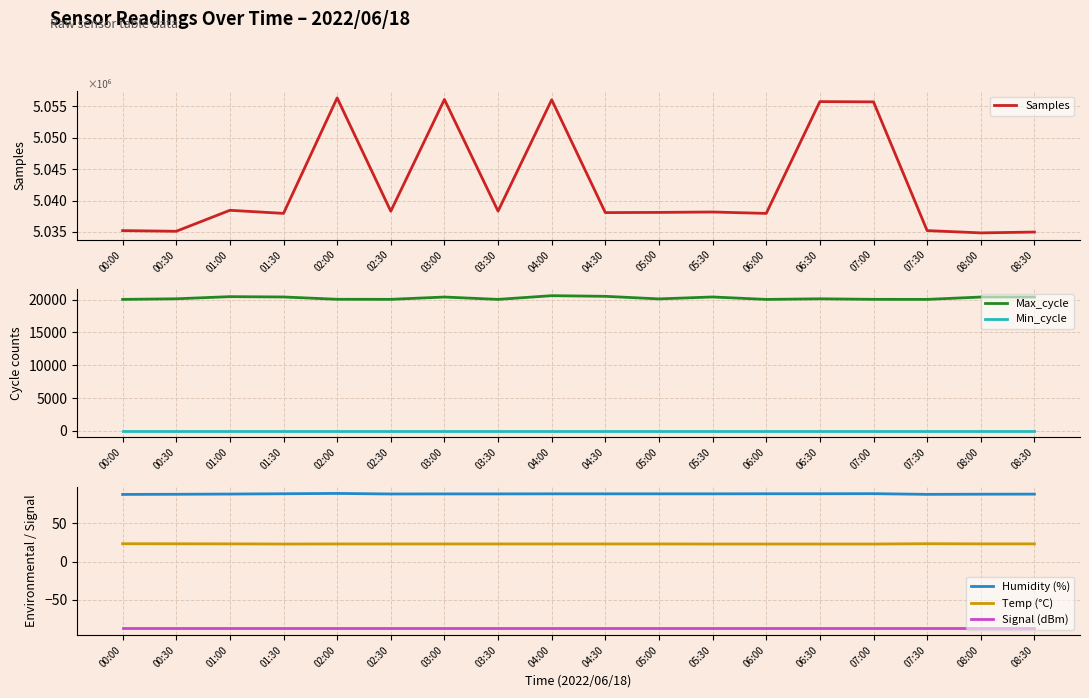

How many data points in Samples are less than 5038172?

9